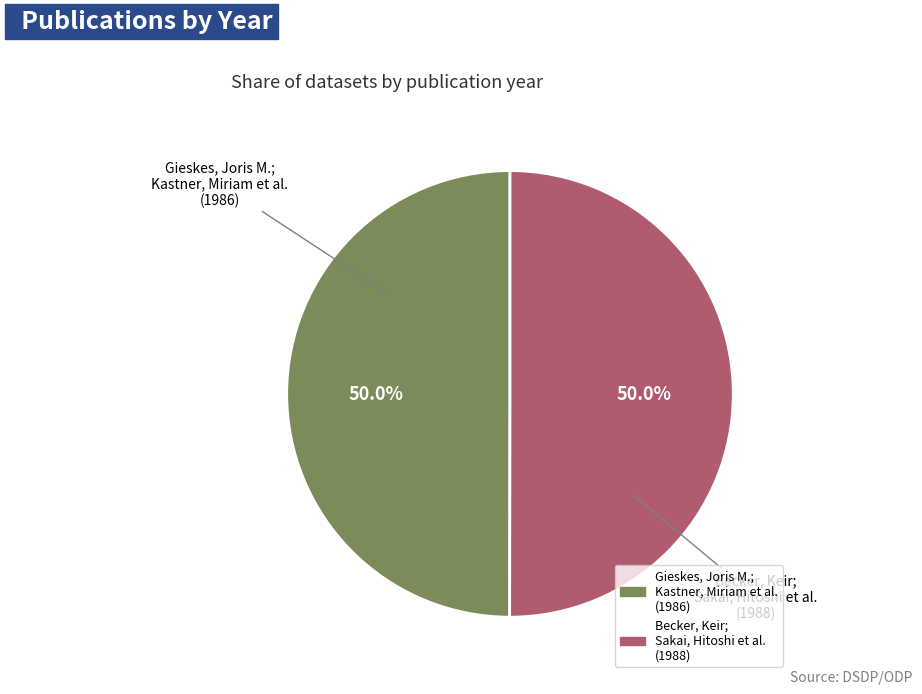

What percentage is the Becker, Keir; Sakai, Hitoshi et al. slice, to the nearest percent?

50%